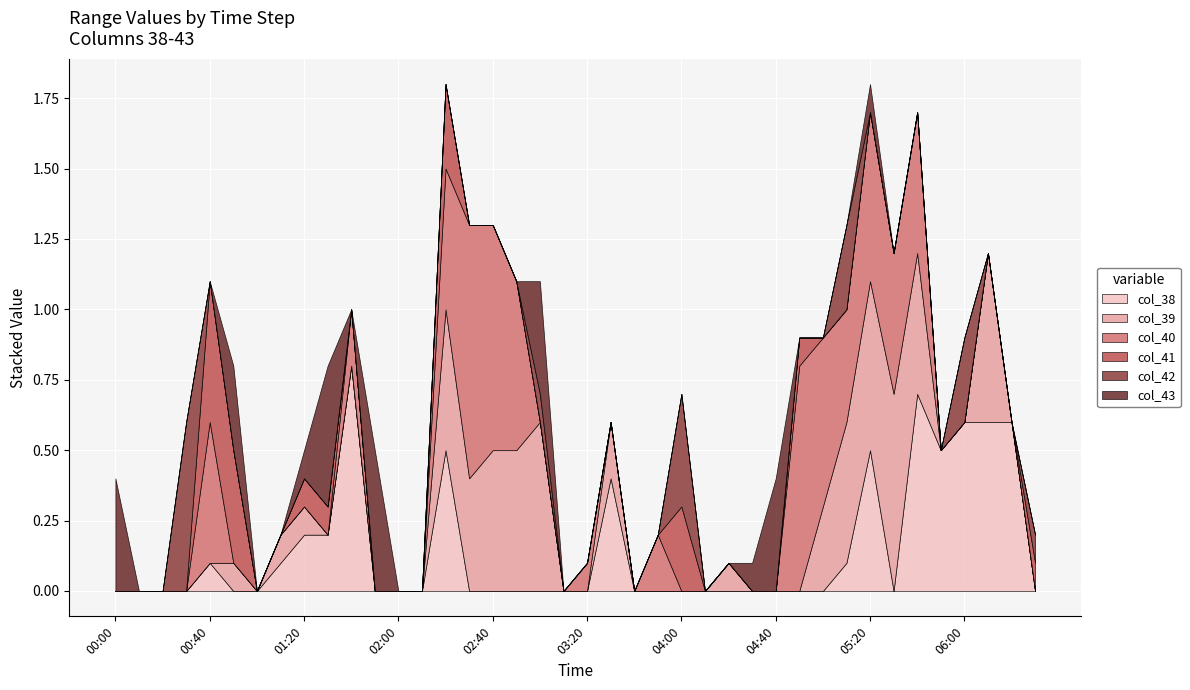

What are all the series names shown in the legend?

col_38, col_39, col_40, col_41, col_42, col_43